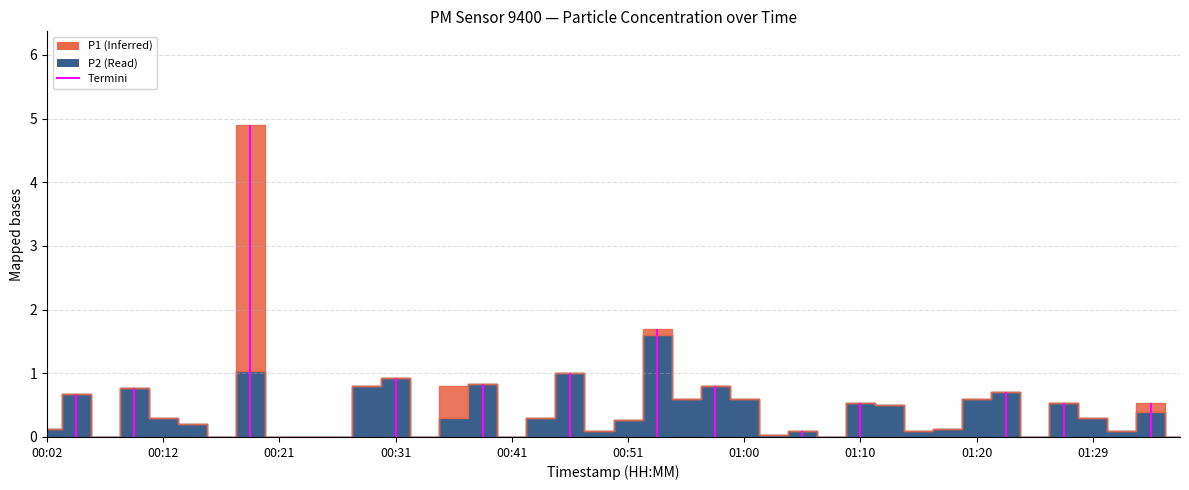

Where is P2 nearest to the value 0?

00:07